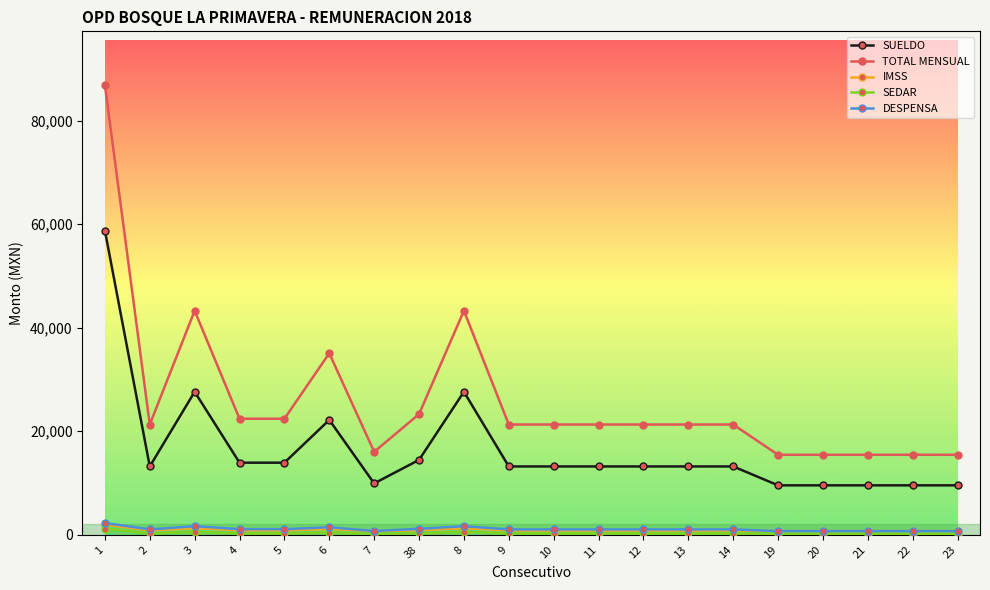

Which series has the widest spread of values?

TOTAL MENSUAL